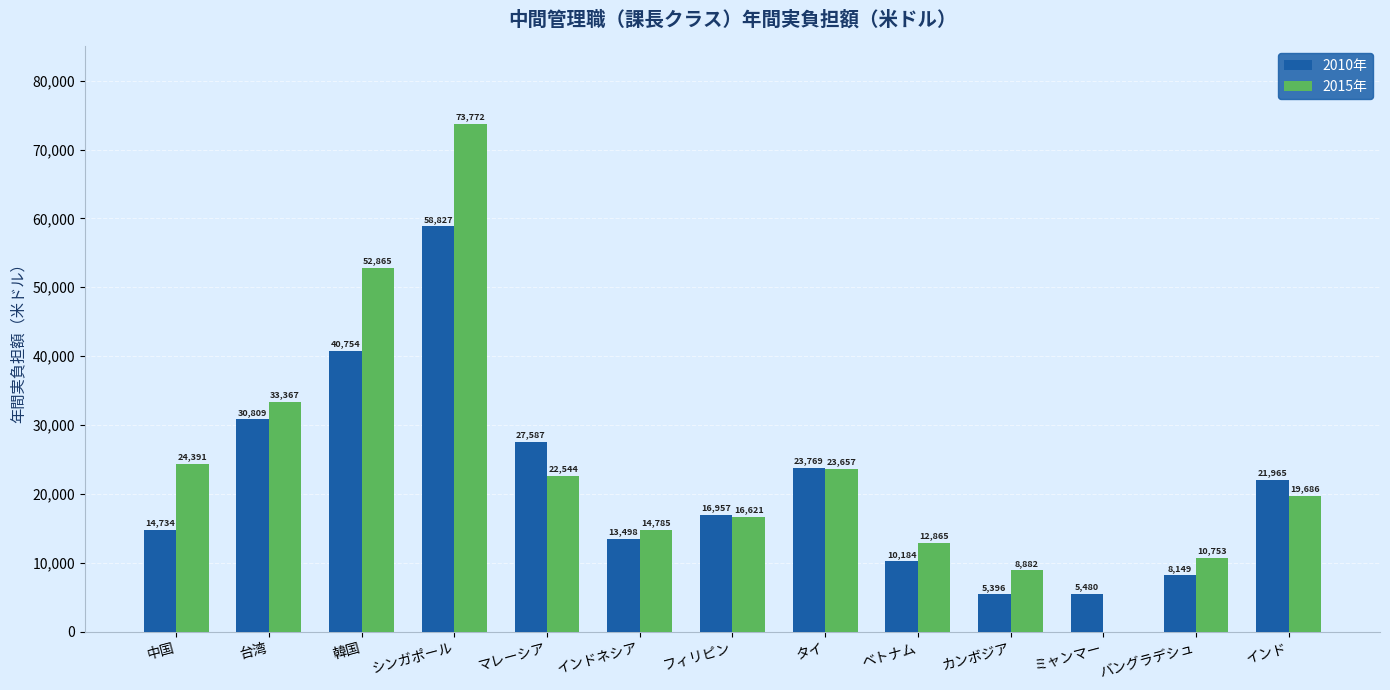

What are all the series names shown in the legend?

2010年, 2015年